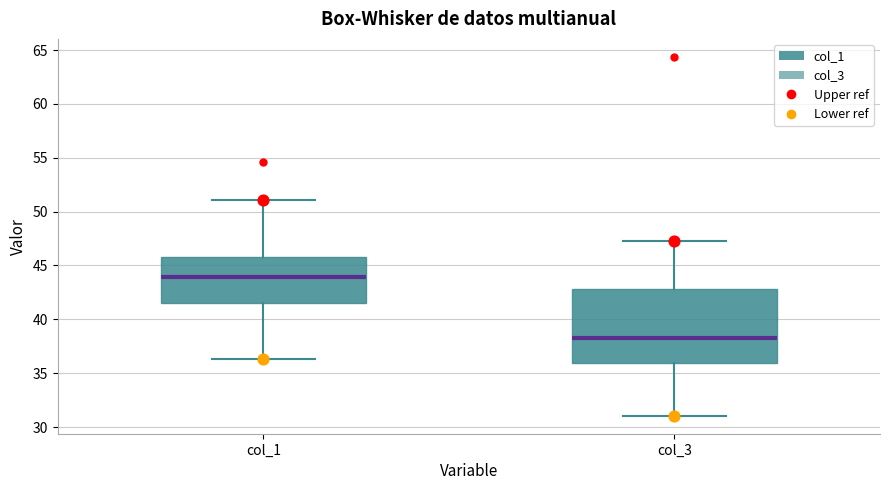

Which box's median line is the lowest?

col_3